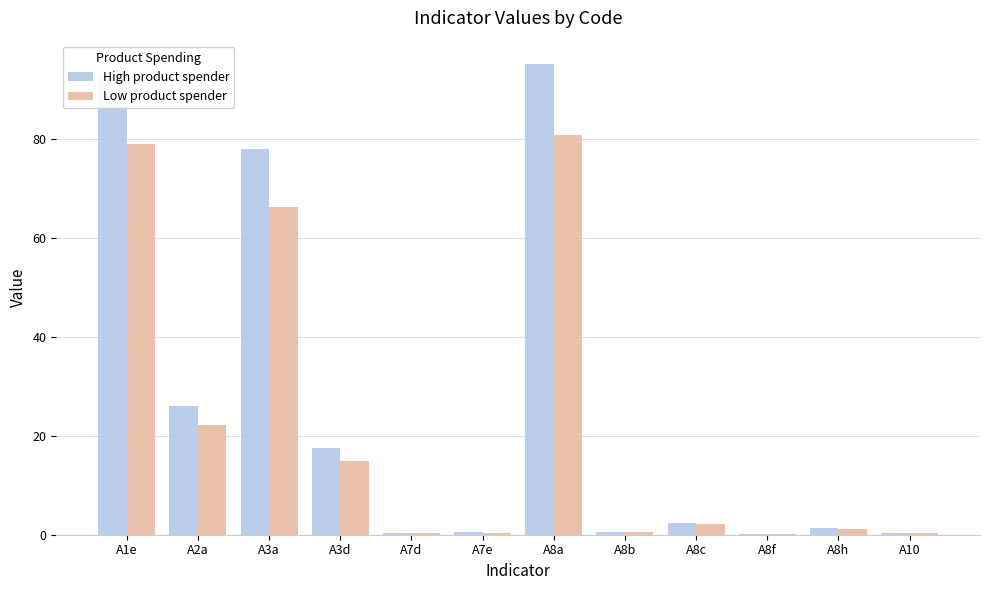

What is the highest value of the Low product spender series?

80.8